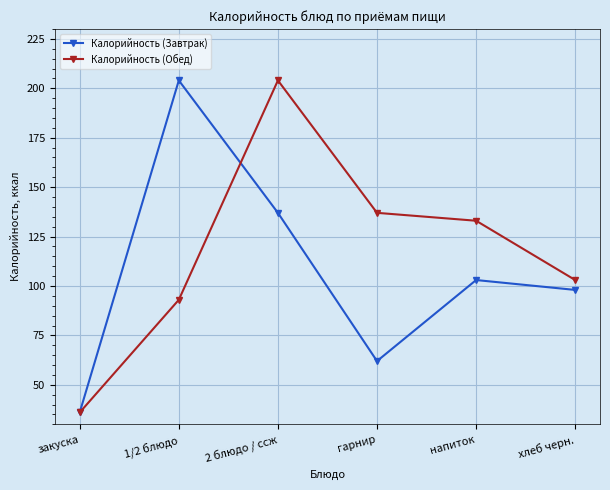

List the labels in order of Калорийность (Обед) value, largest first.

2 блюдо / ссж, гарнир, напиток, хлеб черн., 1/2 блюдо, закуска